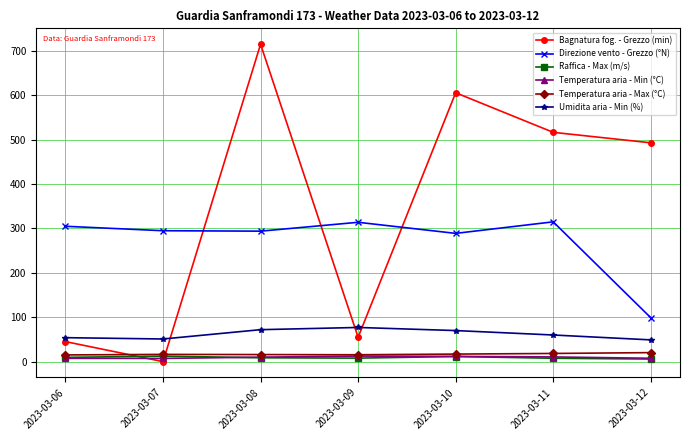

How many distinct data groups are displayed?

6